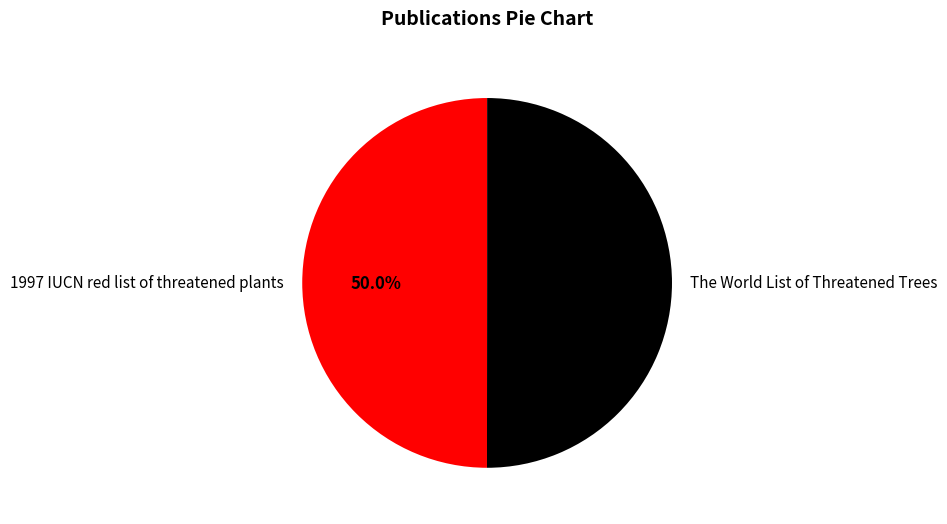

What is the ratio of the value at The World List of Threatened Trees to the value at 1997 IUCN red list of threatened plants?

1.0